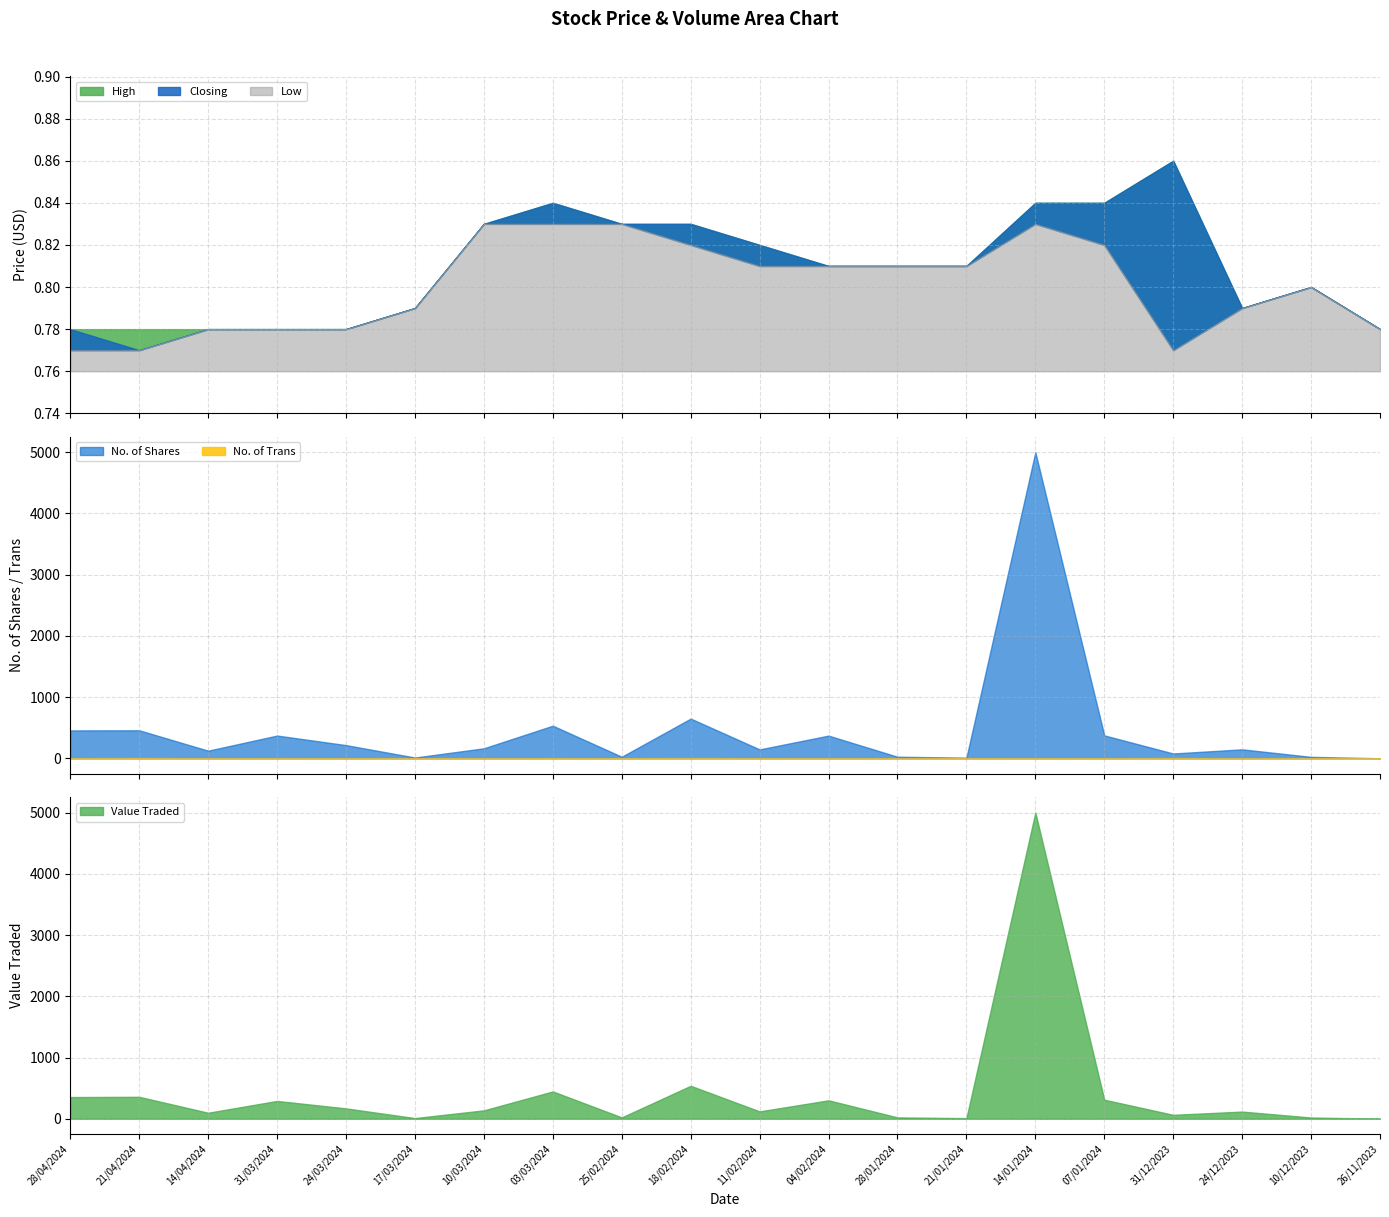

List the labels in order of High value, smallest first.

28/04/2024, 21/04/2024, 14/04/2024, 31/03/2024, 24/03/2024, 26/11/2023, 17/03/2024, 24/12/2023, 10/12/2023, 04/02/2024, 28/01/2024, 21/01/2024, 11/02/2024, 10/03/2024, 25/02/2024, 18/02/2024, 03/03/2024, 14/01/2024, 07/01/2024, 31/12/2023